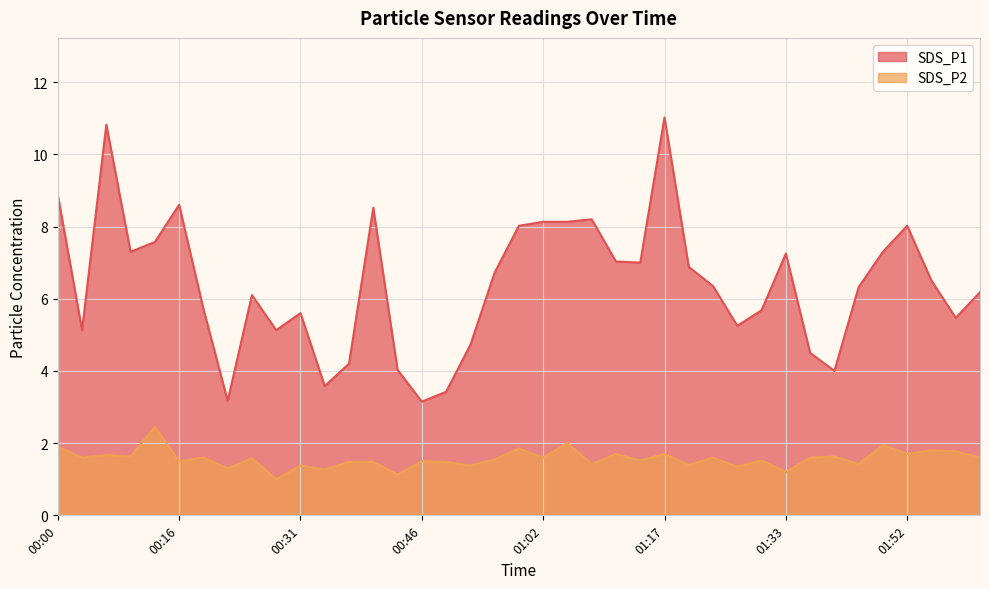

Is the value of SDS_P2 at 00:25 greater than the value of SDS_P1 at 00:03?

No